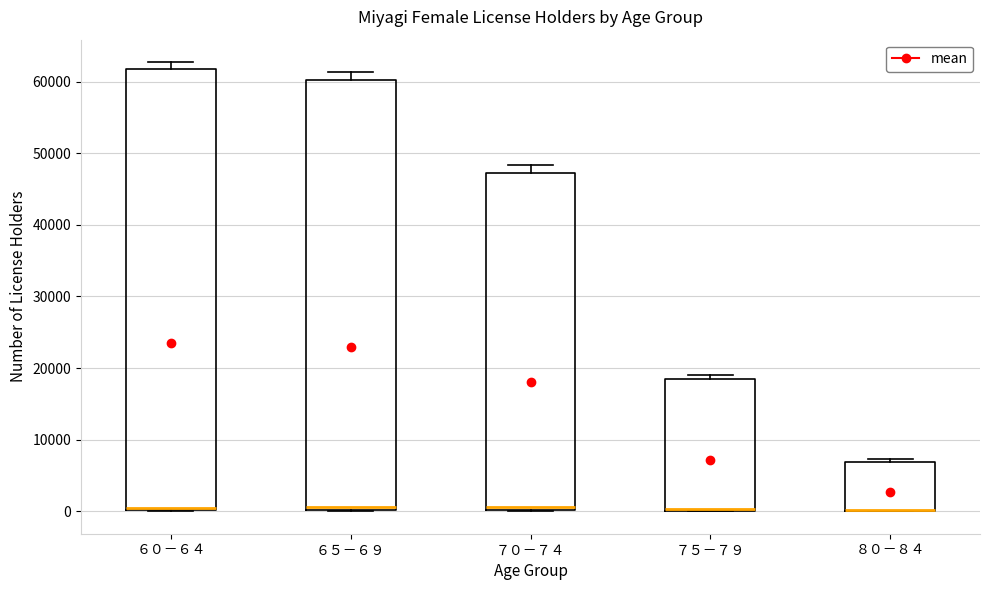

Reading left to right, transcribe this box plot: for each box, give where its median line is, the range the box spans, and where its two whiskers end, as read against the y-axis. The values are not printed on the chart, so give them approximately, as read against the axis.

６０－６４: median 0 (drawn on the box's lower edge), box 0 to 62000, whiskers 0 to 63000
６５－６９: median 1000, box 0 to 60000, whiskers 0 to 61000
７０－７４: median 1000, box 0 to 47000, whiskers 0 to 48000
７５－７９: median 0, box 0 to 18000, whiskers 0 to 19000
８０－８４: median 0 (drawn on the box's lower edge), box 0 to 7000, whiskers 0 to 7000 (just above the box's upper edge)